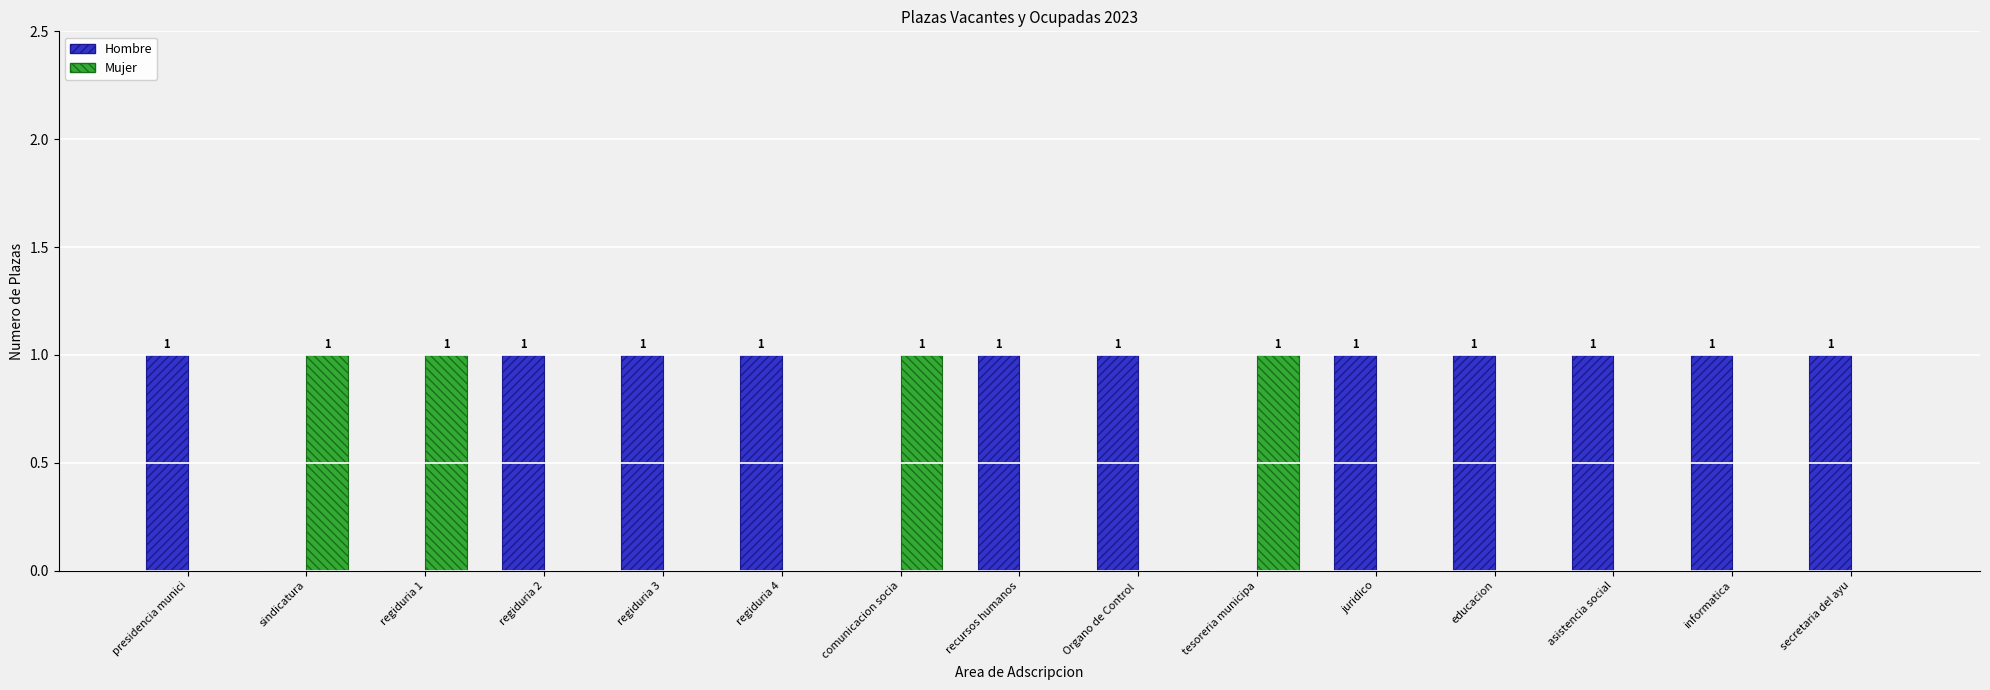

Which series has the largest total across all categories?

Hombre